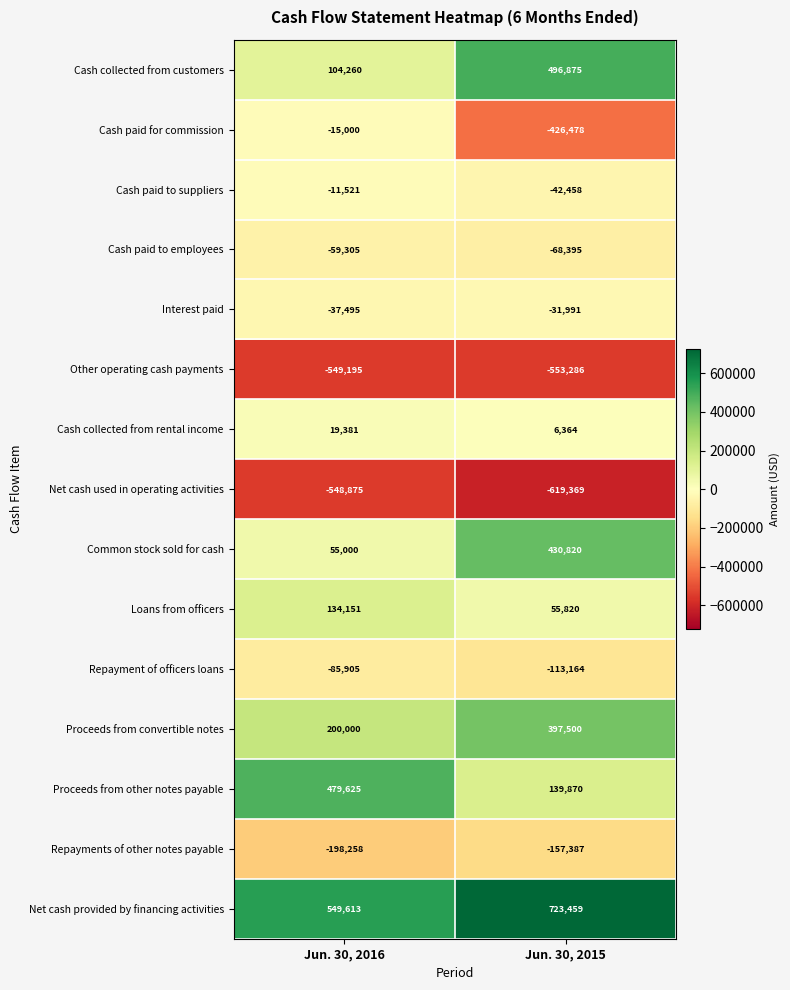

What is the average value of the Cash paid for commission series?

-220739